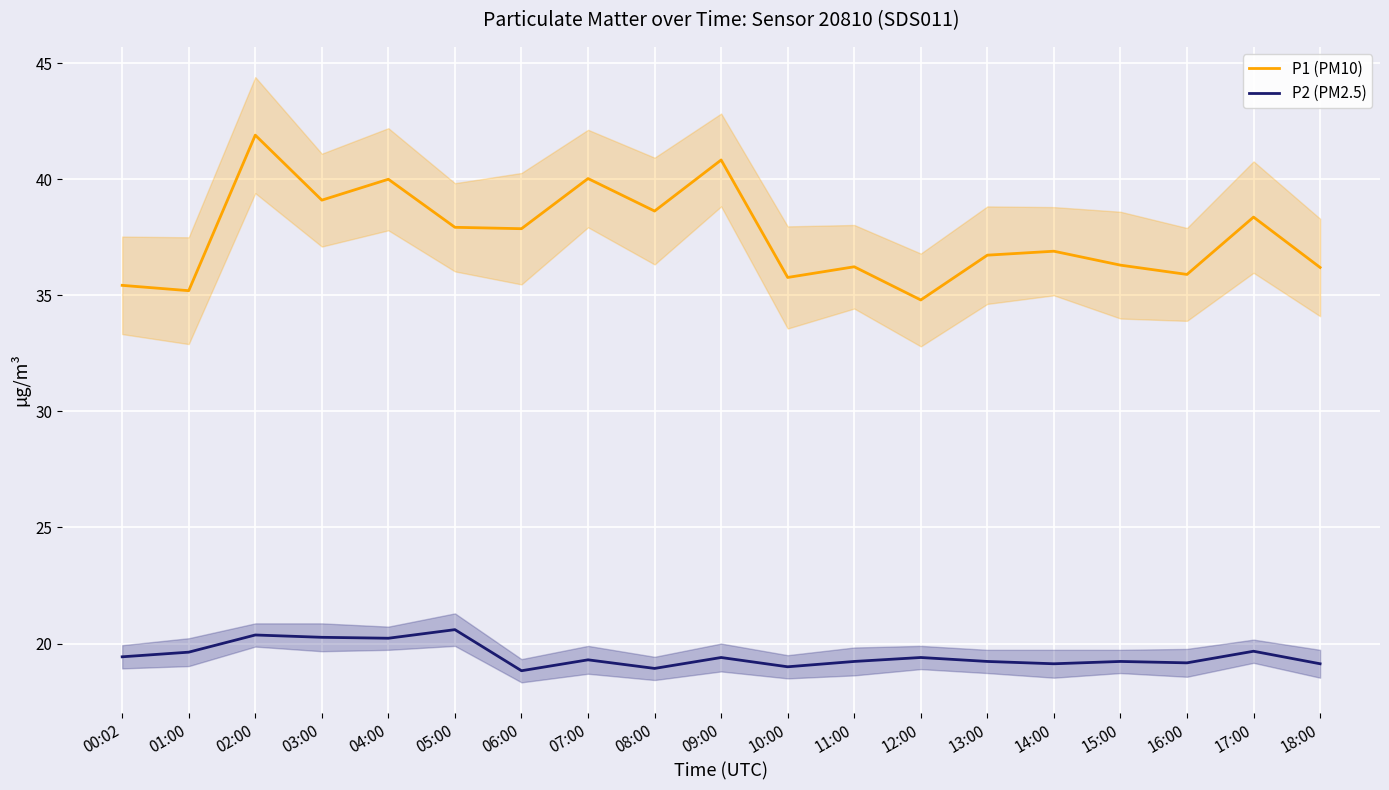

True or false: P2 (PM2.5) and P1 (PM10) cross at least once.

False